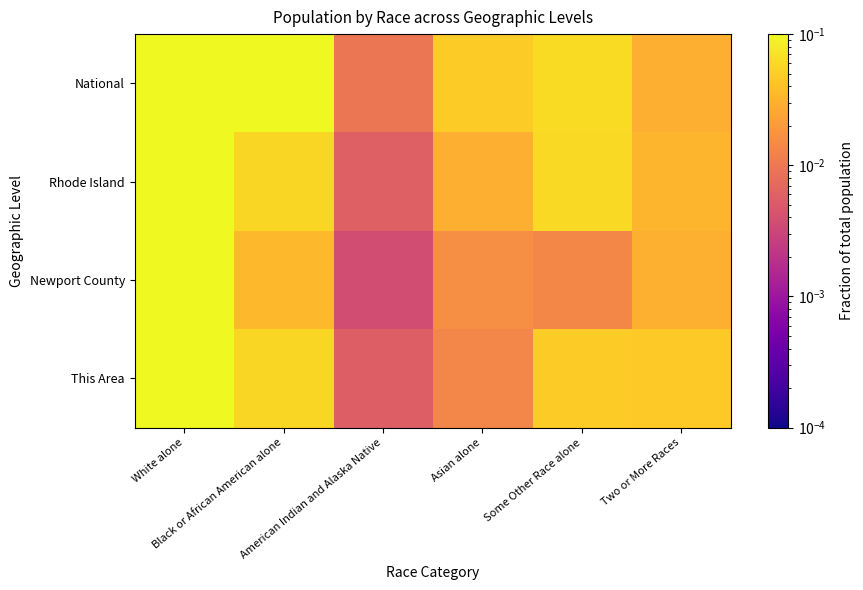

What is the maximum value shown in the chart?

0.9